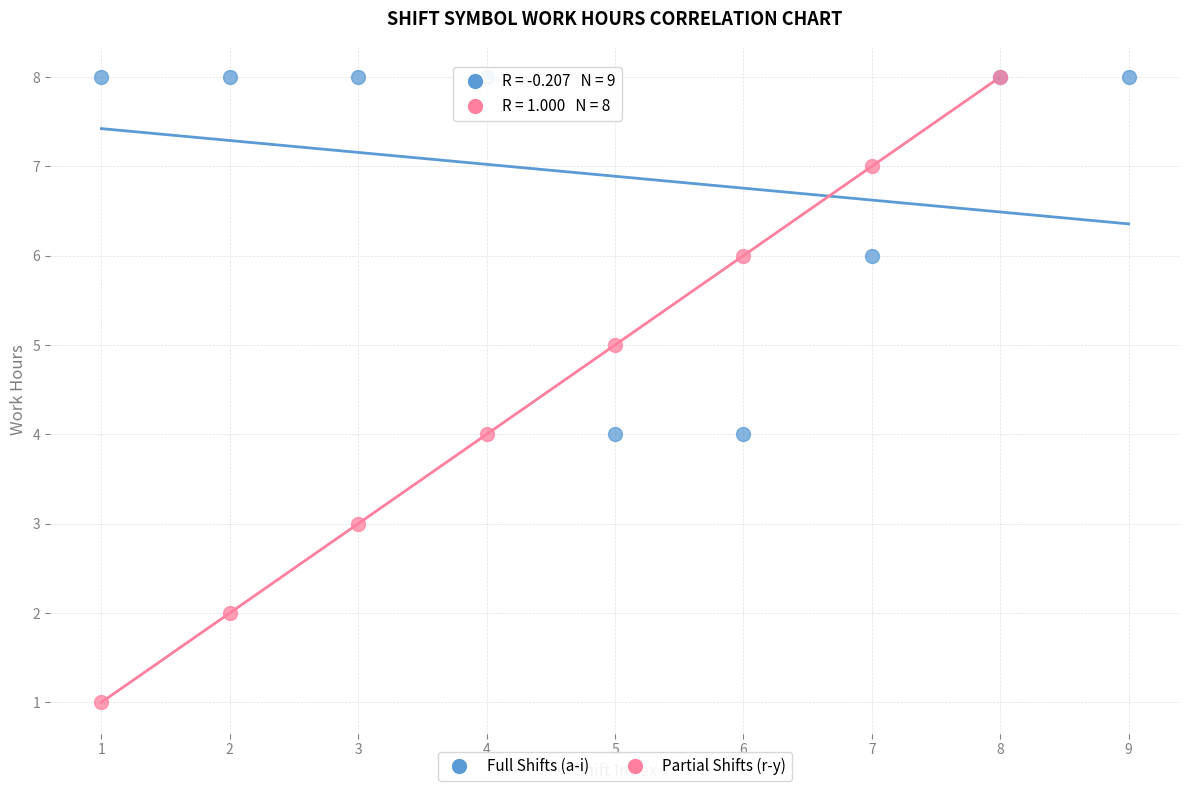

Which series has the widest spread of Y values?

Partial Shifts (r-y)